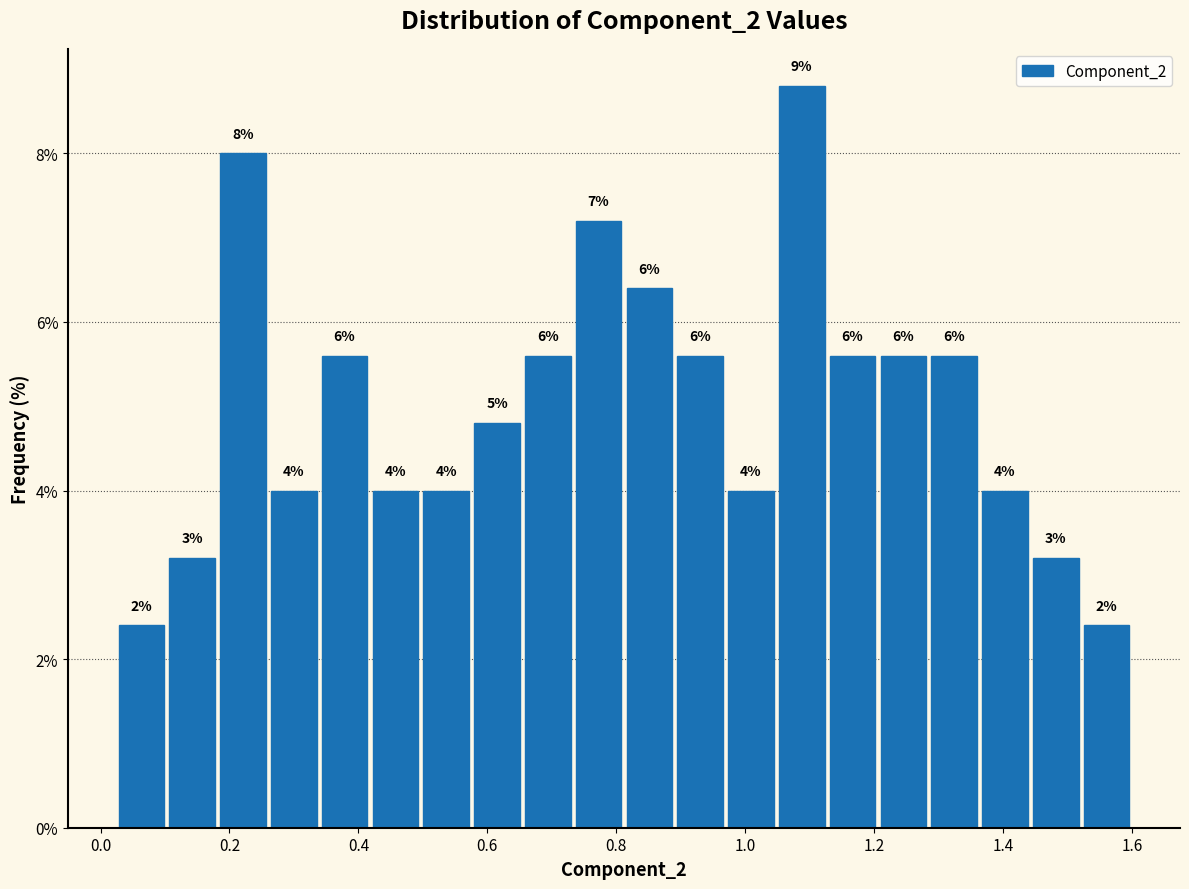

Around what value on the x-axis is the tallest bar? Give the approximate position of its centre, as read against the axis.

1.08